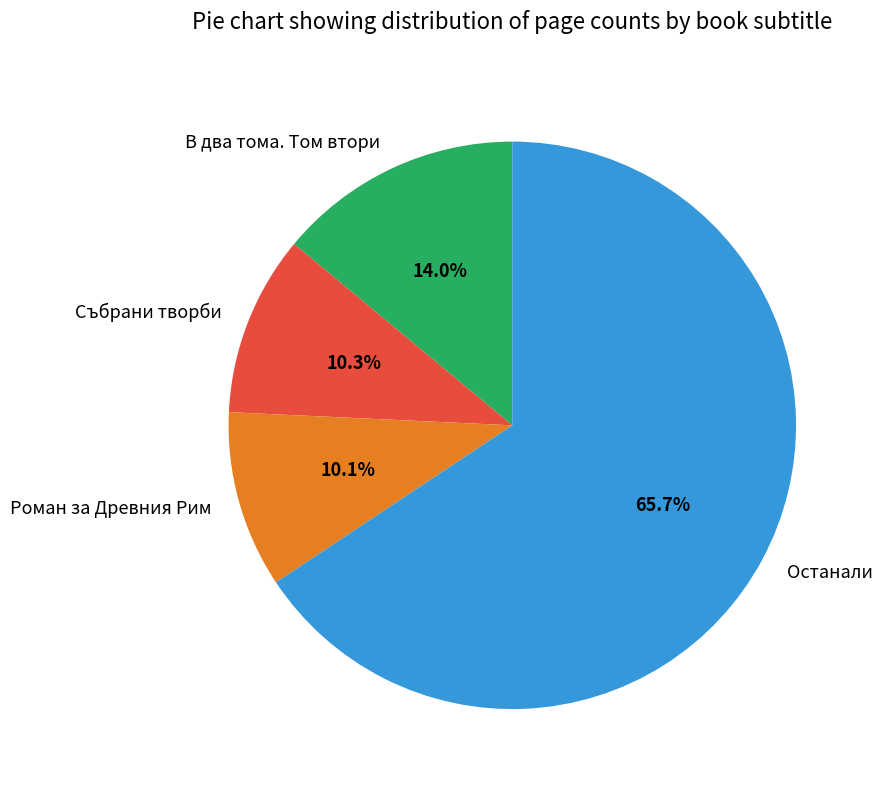

Approximately how many times larger is the value at Останали compared to В два тома. Том втори?

4.7